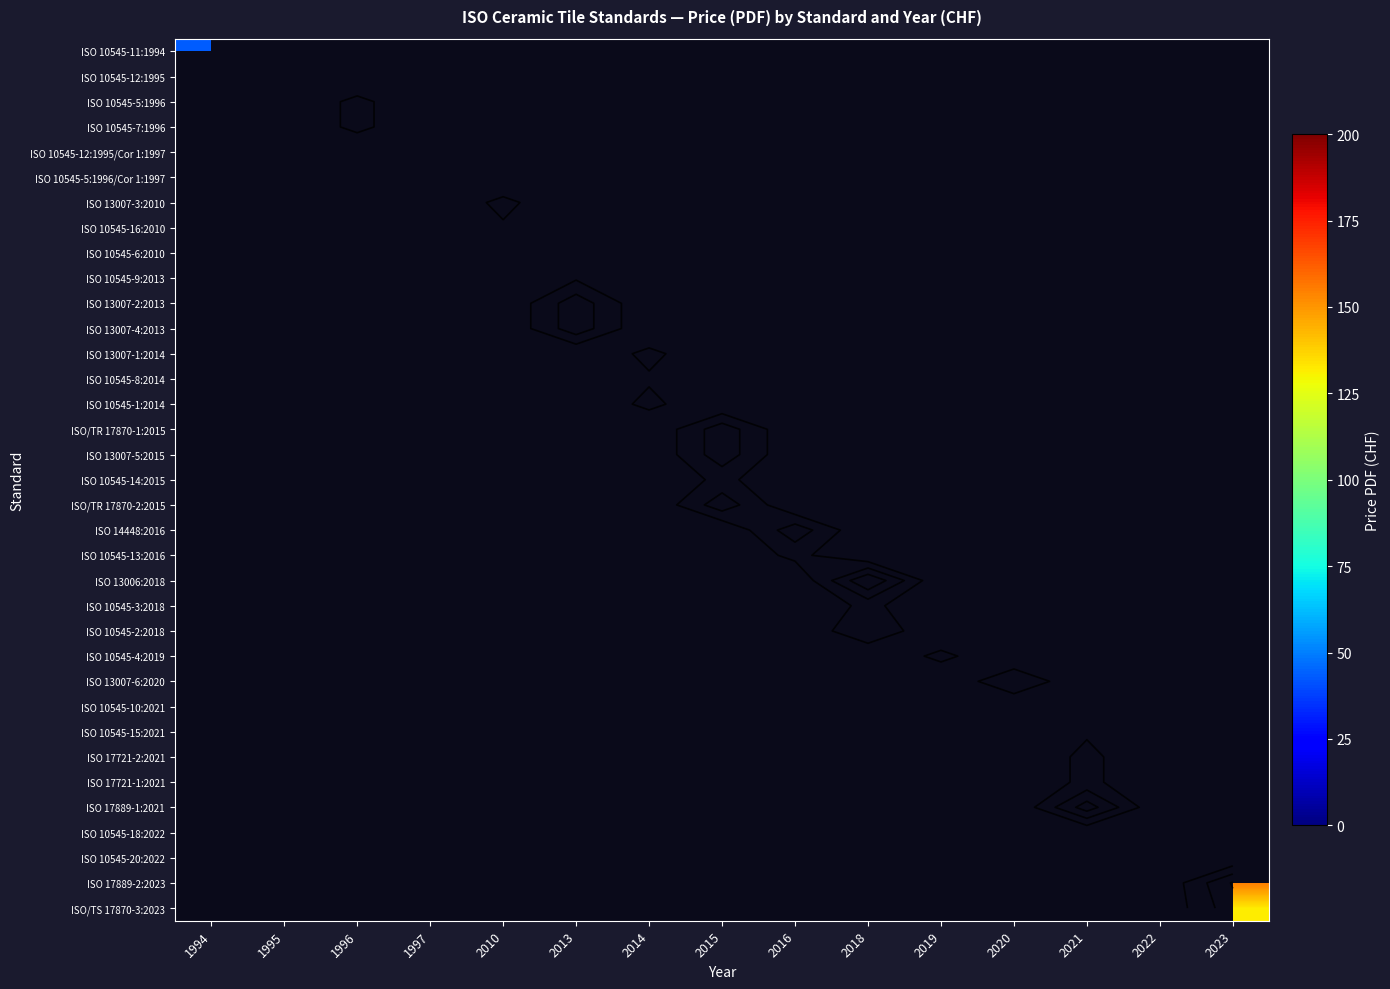

Rank the categories by ISO 10545-11:1994 value from highest to lowest.

1994, 1995, 1996, 1997, 2010, 2013, 2014, 2015, 2016, 2018, 2019, 2020, 2021, 2022, 2023